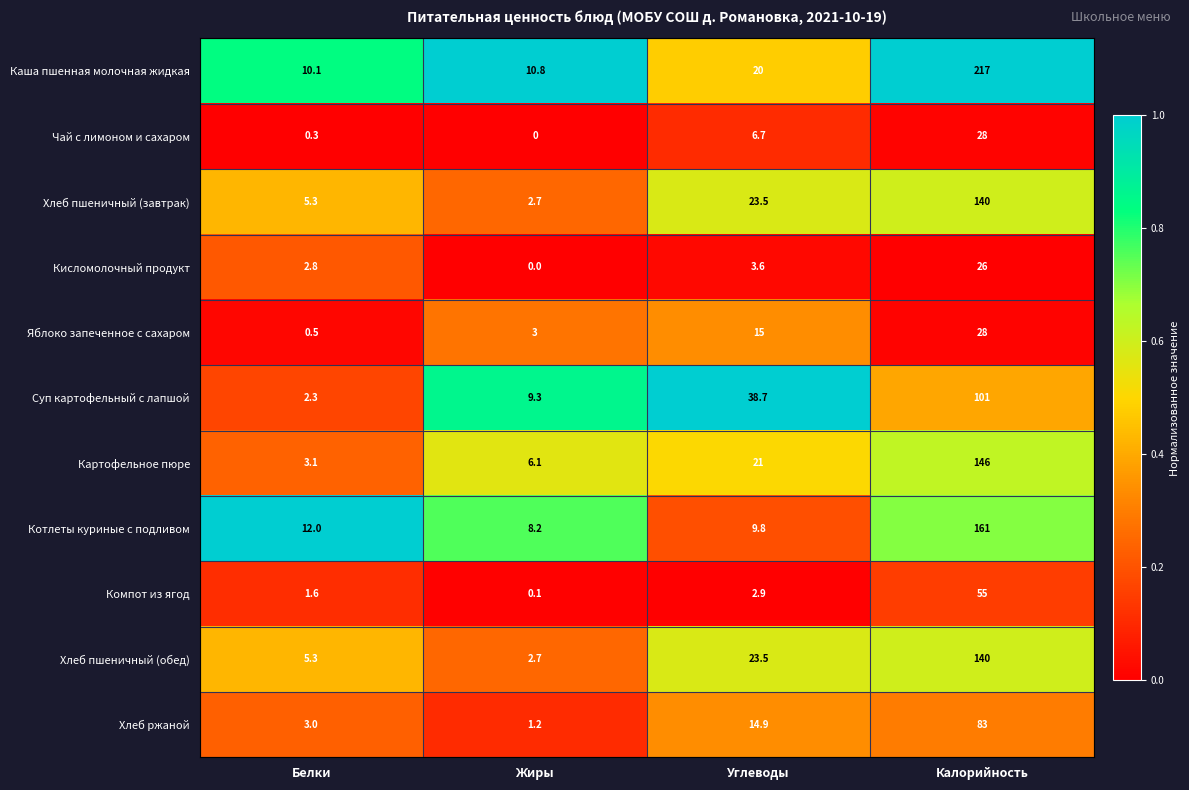

What value does the Котлеты куриные с подливом series have at Калорийность?

161.0